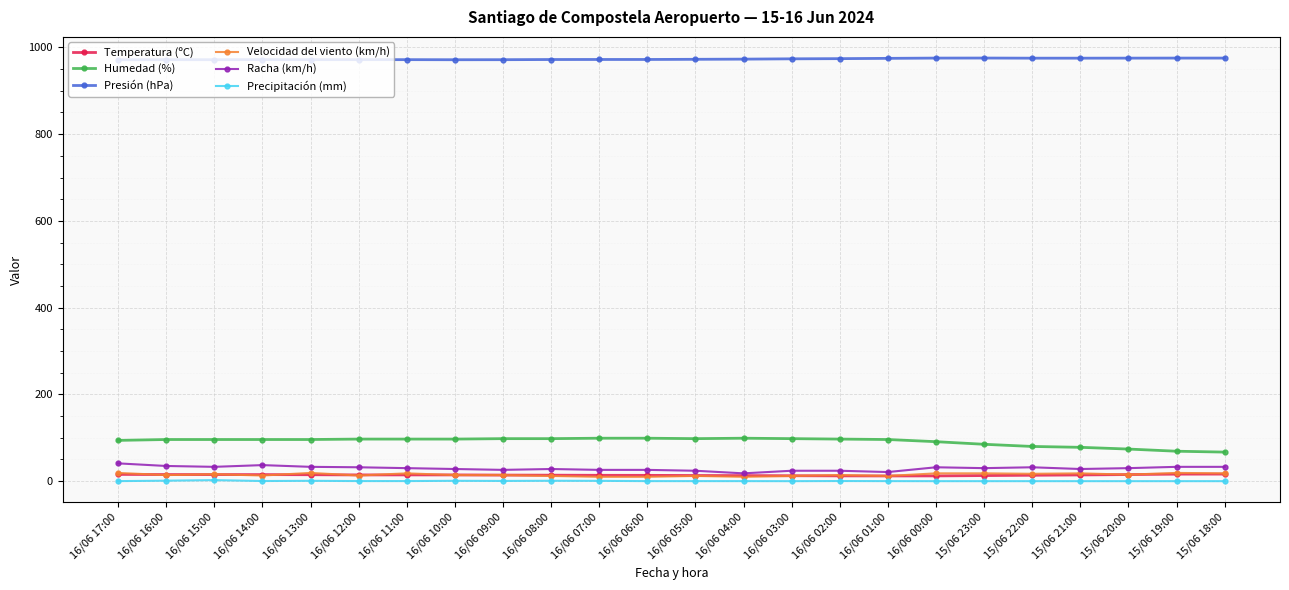

What is the difference between the maximum and minimum values in the Velocidad del viento (km/h) series?

9.0